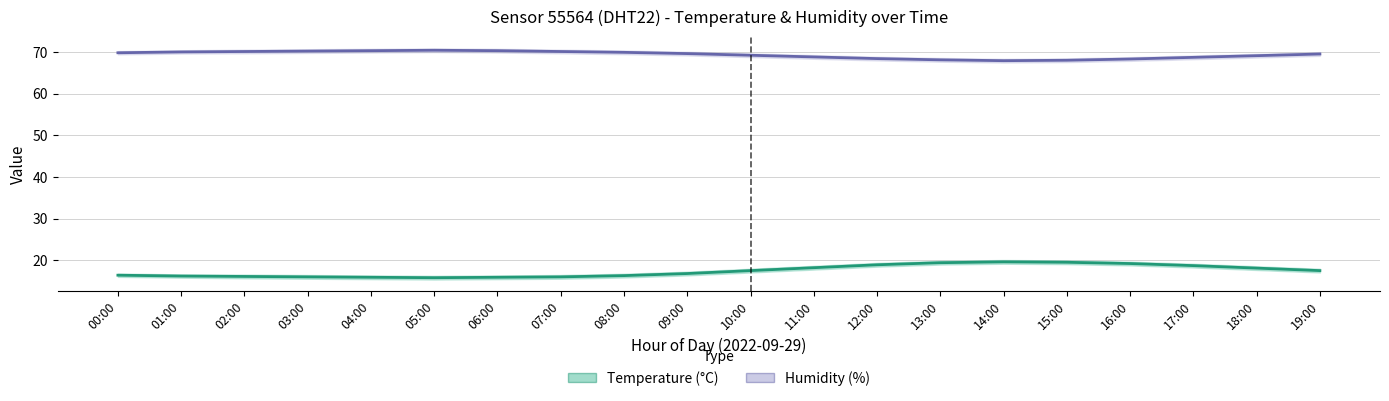

At which category does humidity reach its first local valley?

14:00